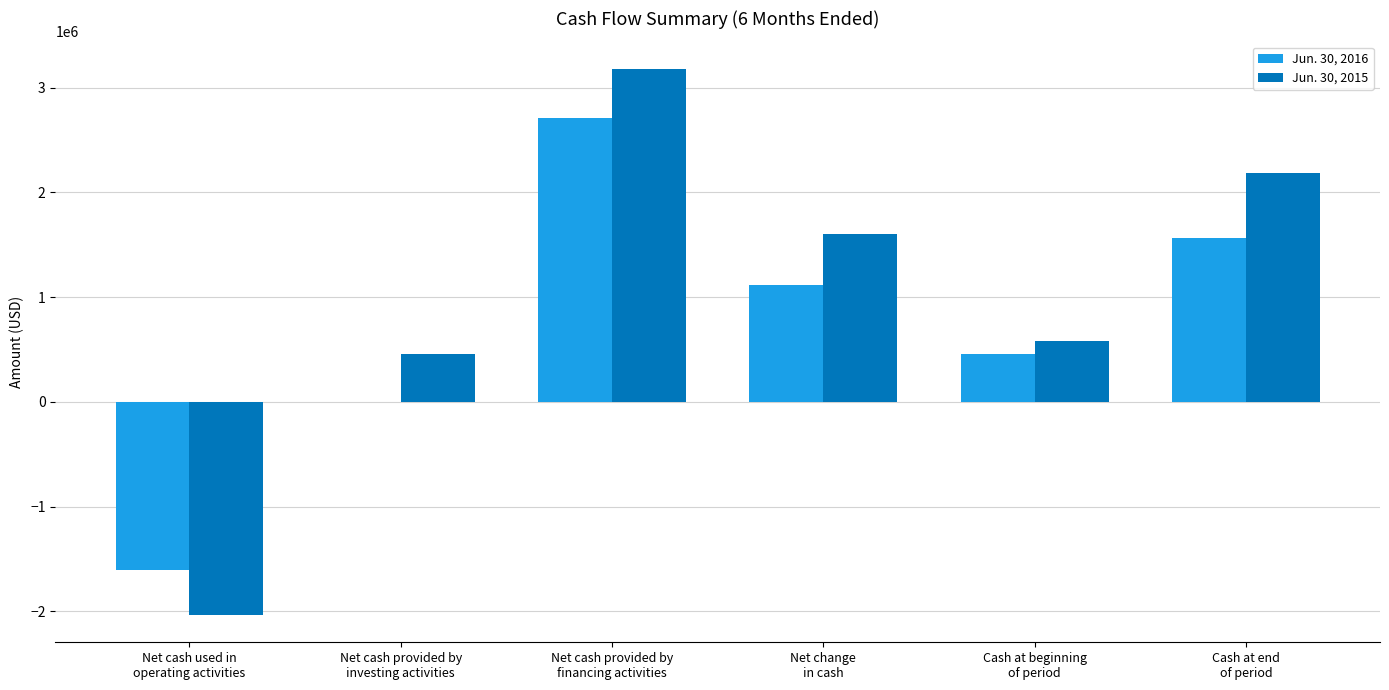

Reading right to left, extract all data points from this chart.

Jun. 30, 2016: 1567572	453744	1113828	2716144	0	-1602316
Jun. 30, 2015: 2185134	584976	1600158	3182746	452762	-2035350